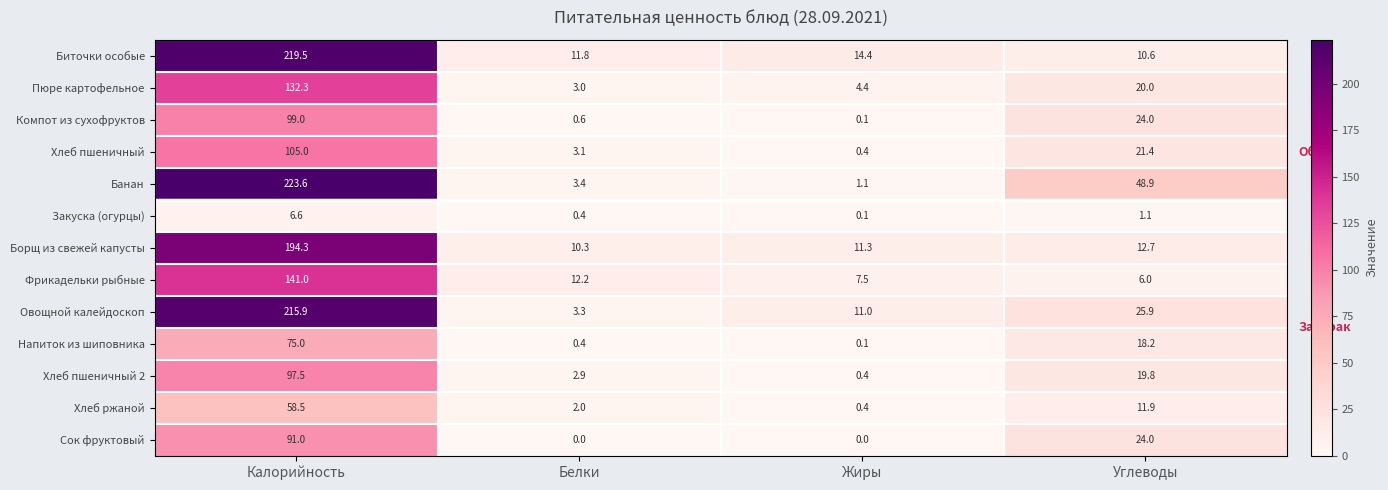

What is the maximum value for Закуска (огурцы)?

6.6